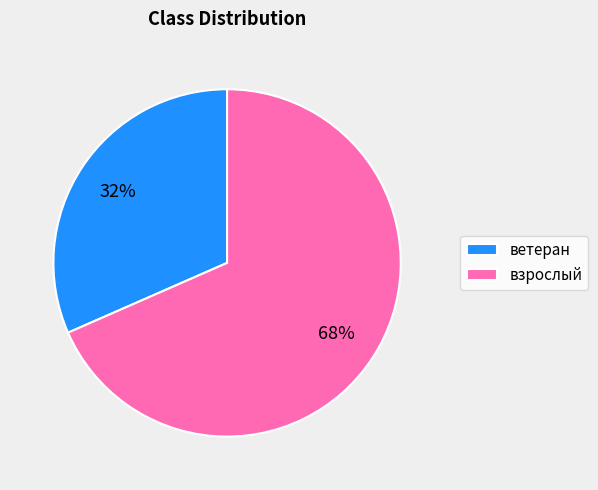

Rank the categories by value from highest to lowest.

взрослый, ветеран